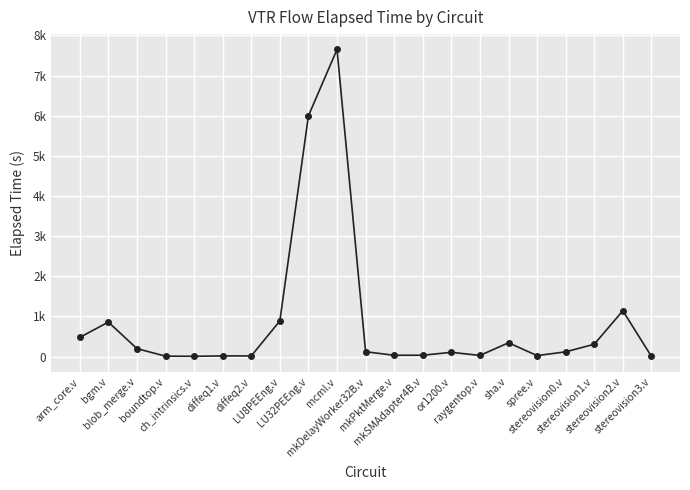

Does the chart have visible grid lines?

Yes